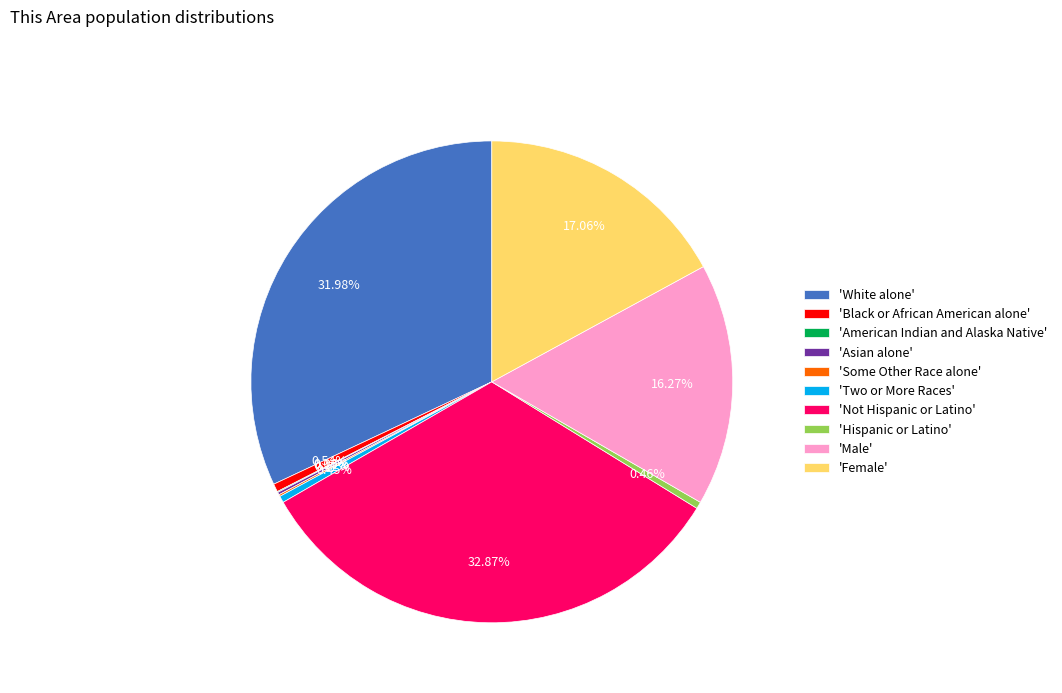

Between 'Black or African American alone' and 'Female', which is larger?

'Female'